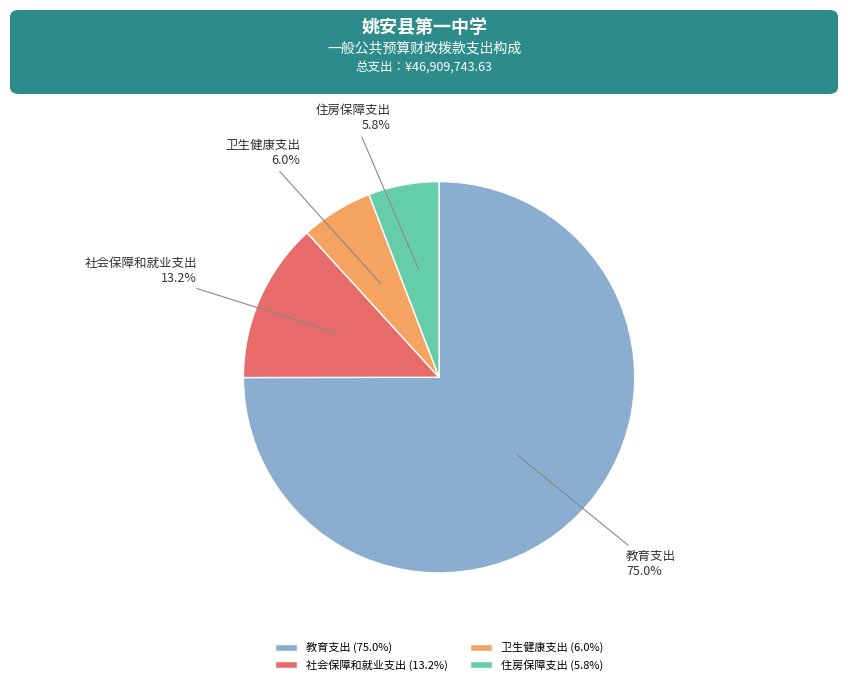

The 住房保障支出 slice represents 1% of the pie. True or false?

False